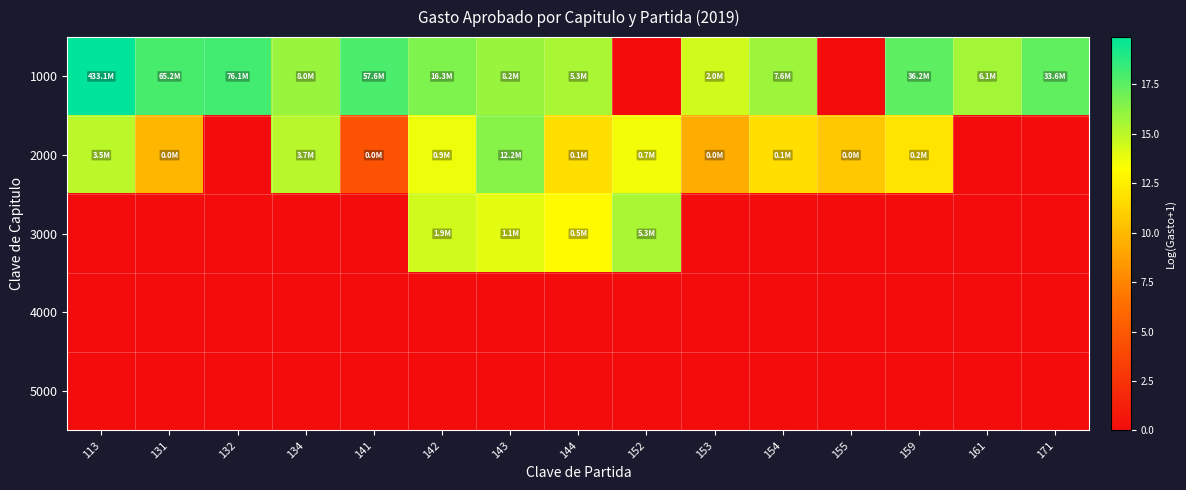

Which series has the widest spread of values?

1000